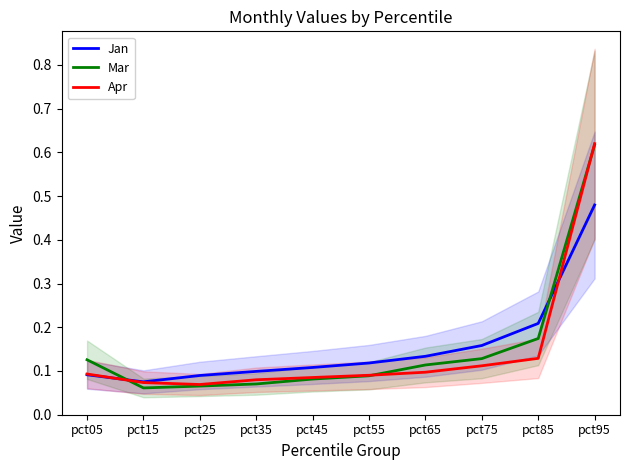

Is it true that Jan equals 0.1 at pct55?

True